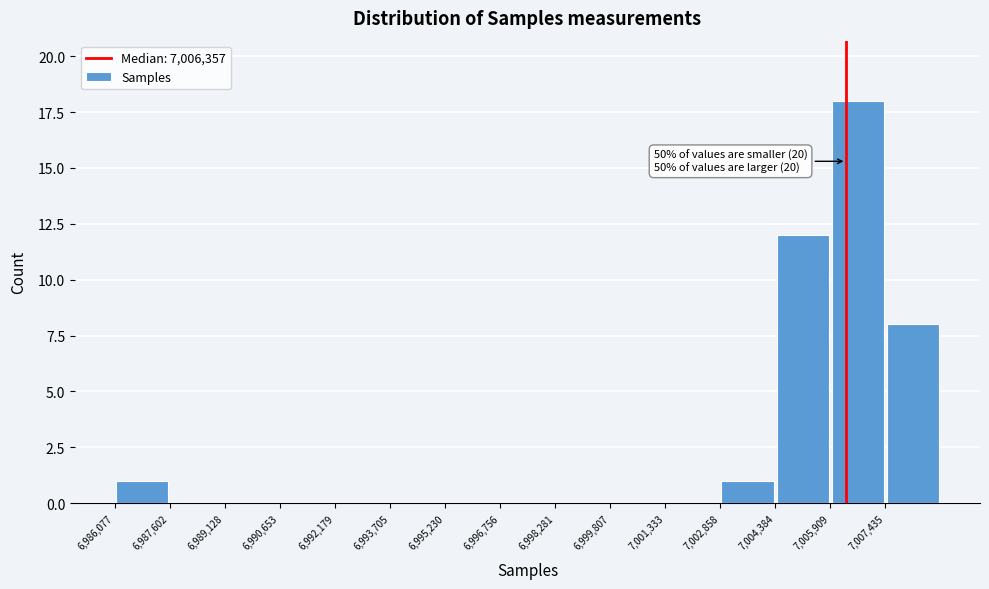

Which range on the x-axis has the tallest bar?

7006000 to 7007400